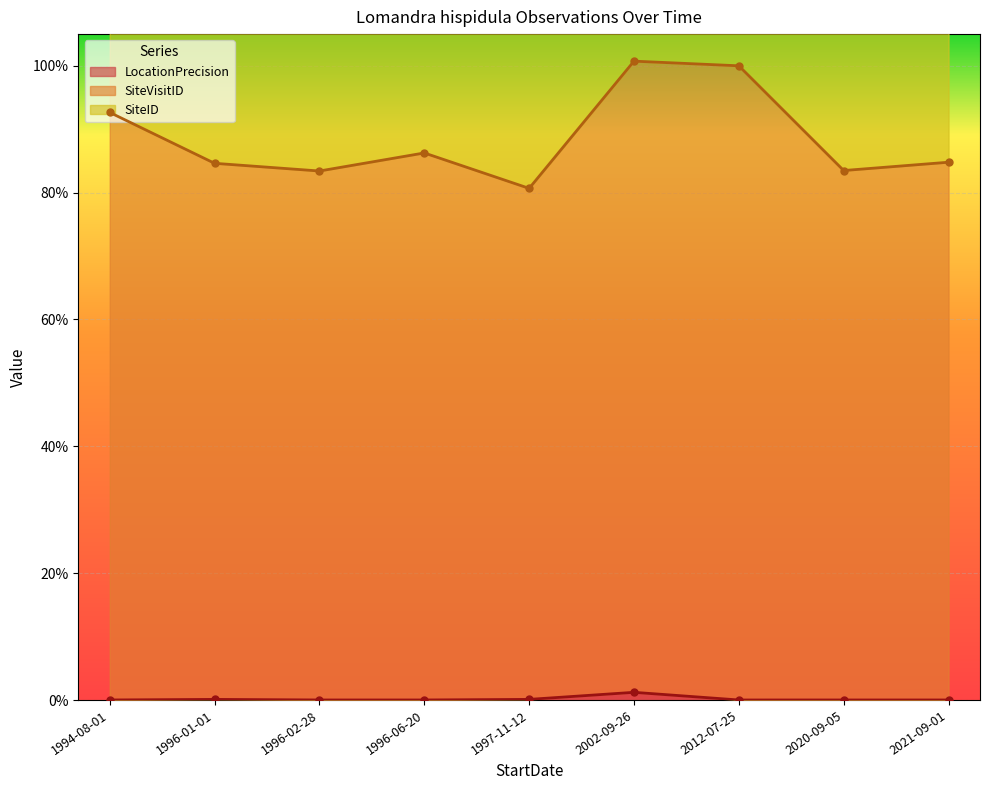

At which category is the sum across all series the highest?

2002-09-26